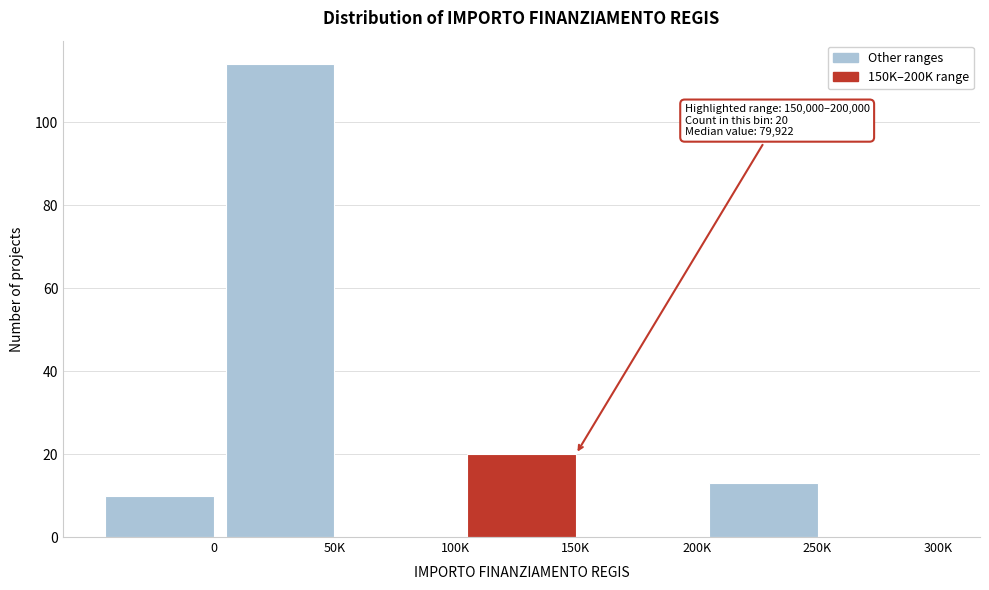

Reading left to right, list all the values displayed in this chart.

0=10	50K=114	100K=0	150K=20	200K=0	250K=13	300K=0